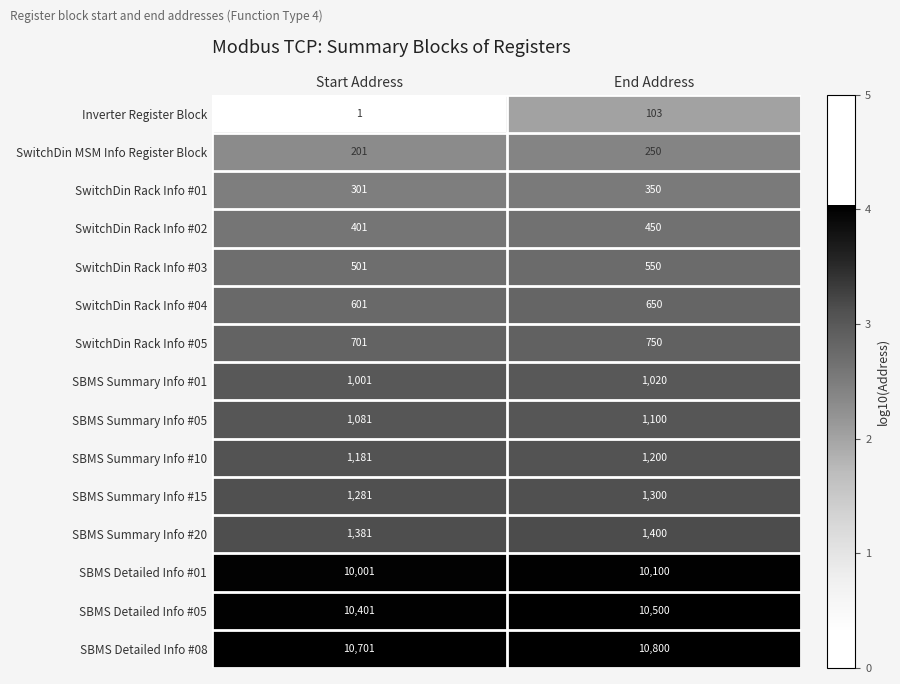

Which label corresponds to the largest value in the chart?

End Address